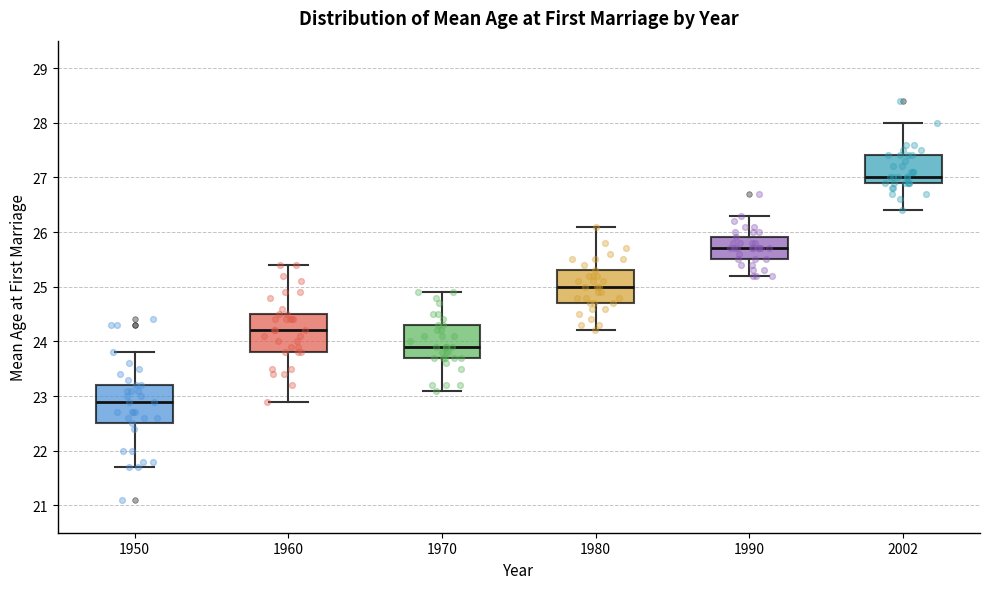

Where does the upper whisker of the box at x = 1960 end on the y-axis? The values are not printed on the chart, so give them approximately, as read against the axis.

25.4